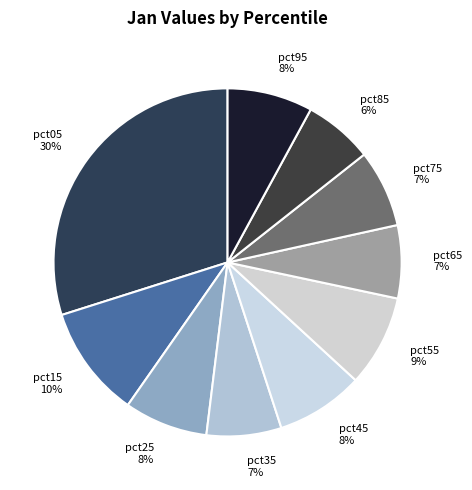

Is it true that pct75 is 21% of the pie?

False